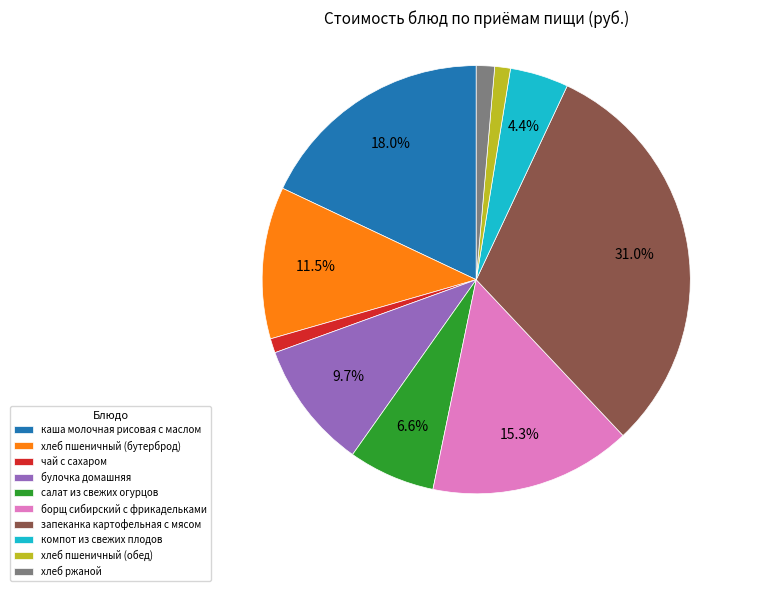

Count the number of slices in the pie.

10